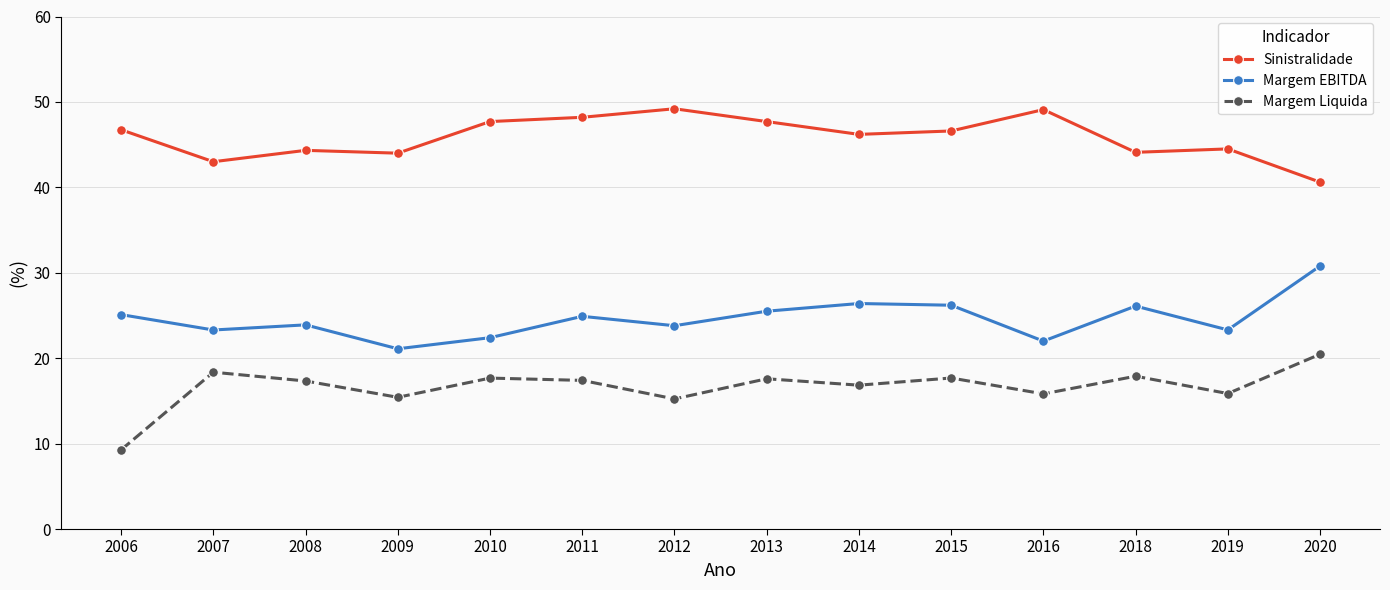

True or false: Margem Liquida and Margem EBITDA intersect in this chart.

False